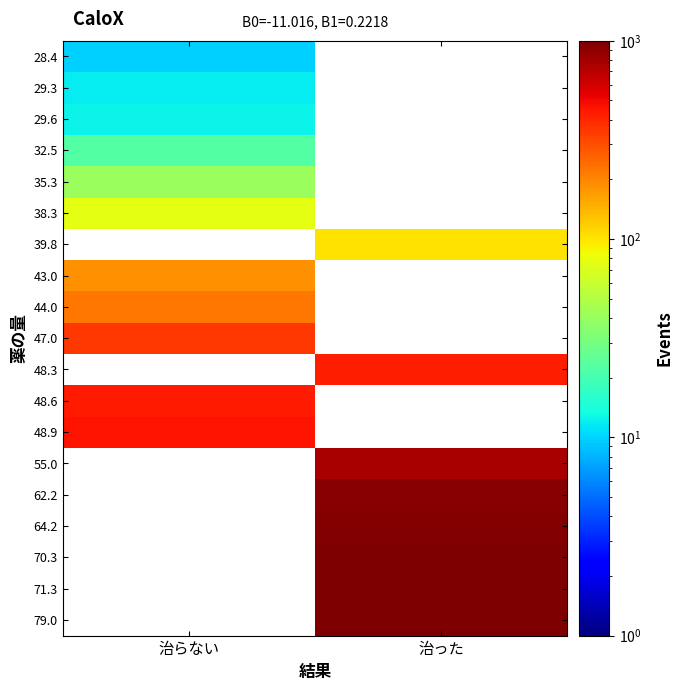

At which label is 43.0 closest to 186?

治らない